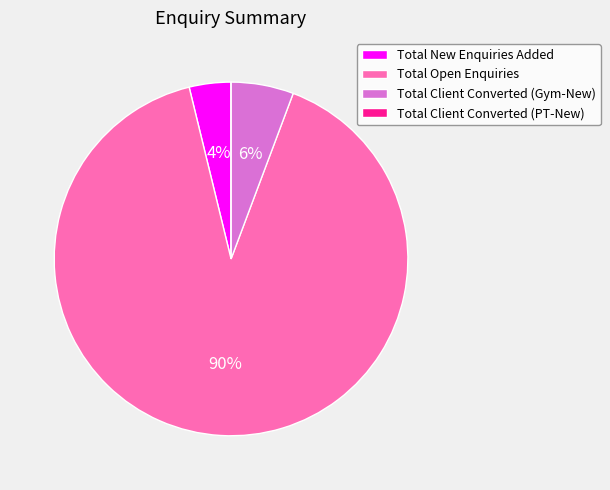

Is it true that Total New Enquiries Added is 4% of the pie?

True